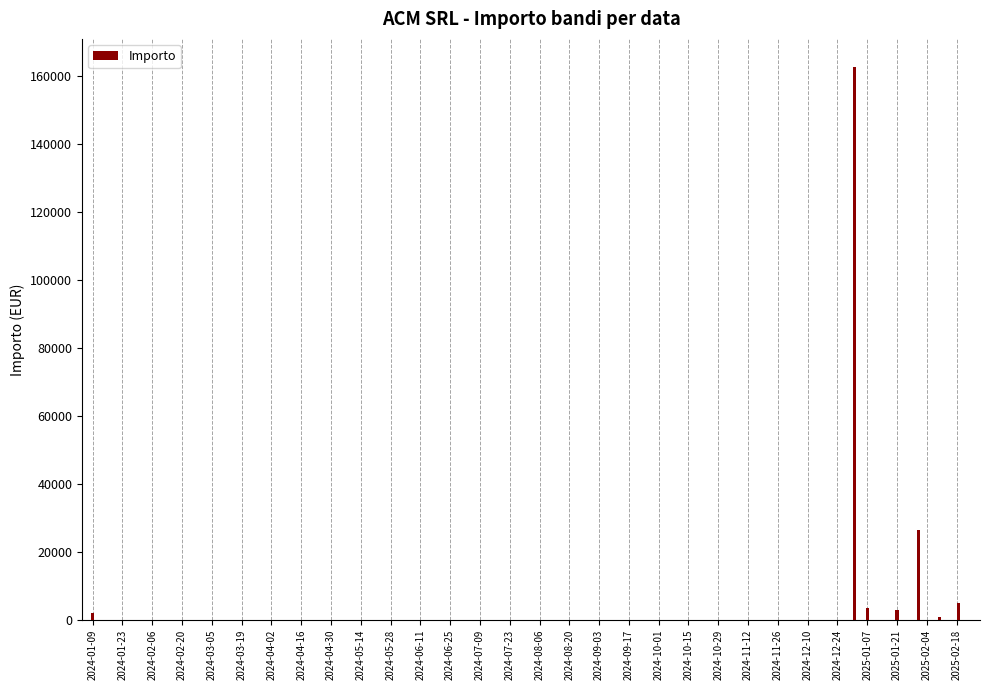

What is the sum of all values?

203493.6